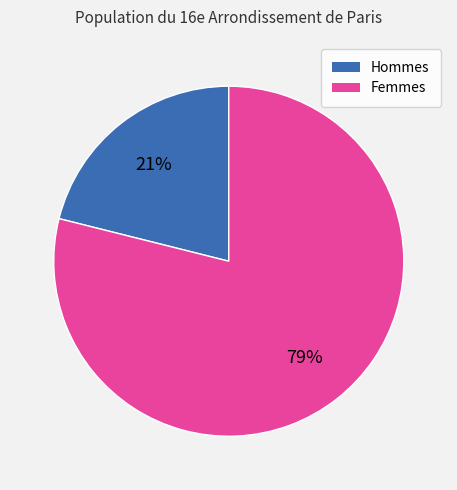

Which slice is the smallest?

Hommes